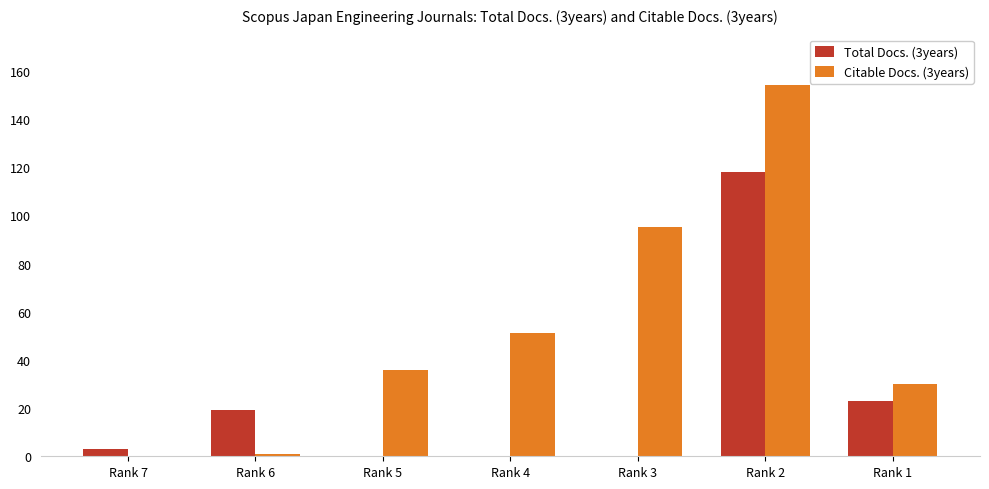

What is the total value across all series at Rank 1?

53